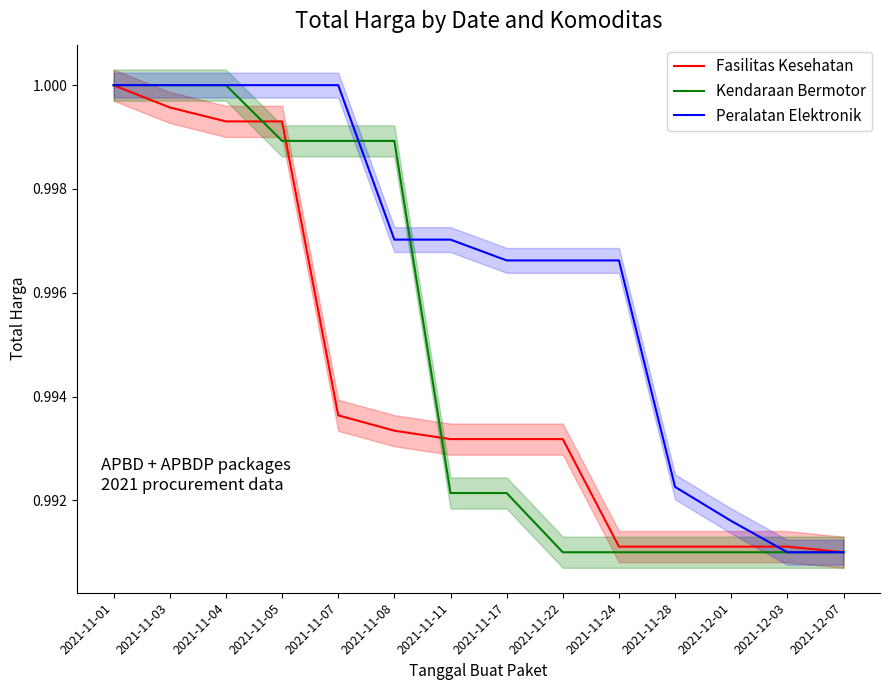

Count the Peralatan Elektronik values in the range 0 to 1.

14